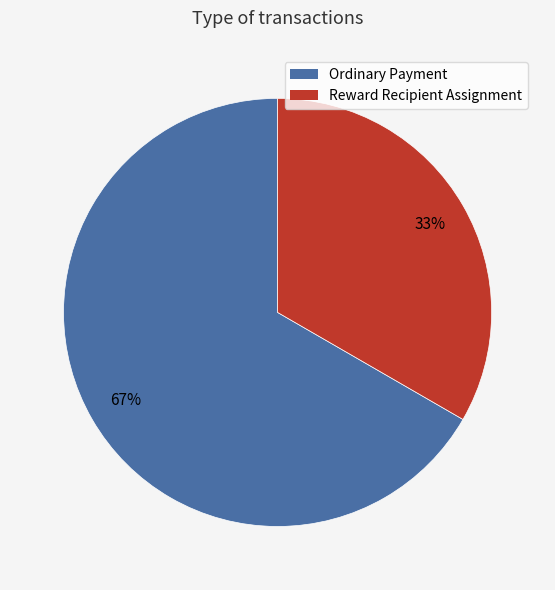

How many segments does this pie chart have?

2